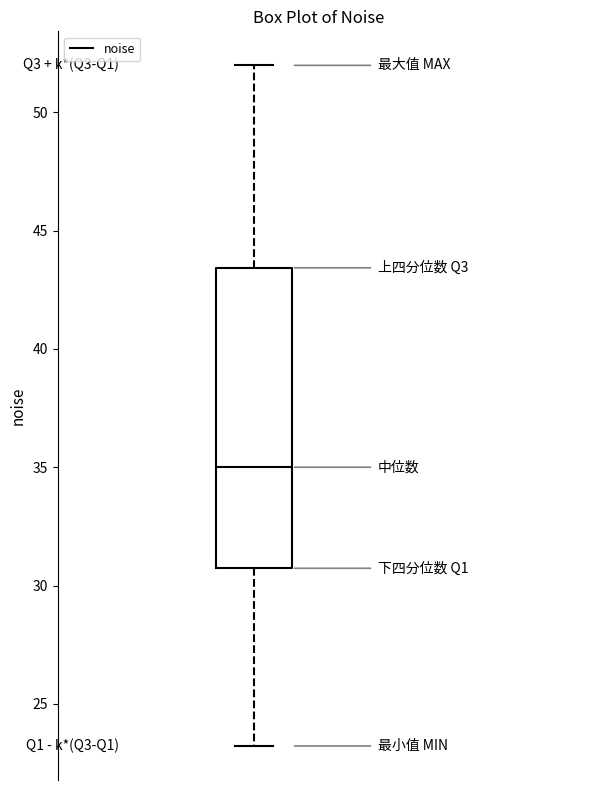

Read this box plot against the y-axis: the position of the median line, the range covered by the box, and the ends of both whiskers. The values are not printed on the chart, so give them approximately, as read against the axis.

median 35.0, box 30.5 to 43.5, whiskers 23.0 to 52.0